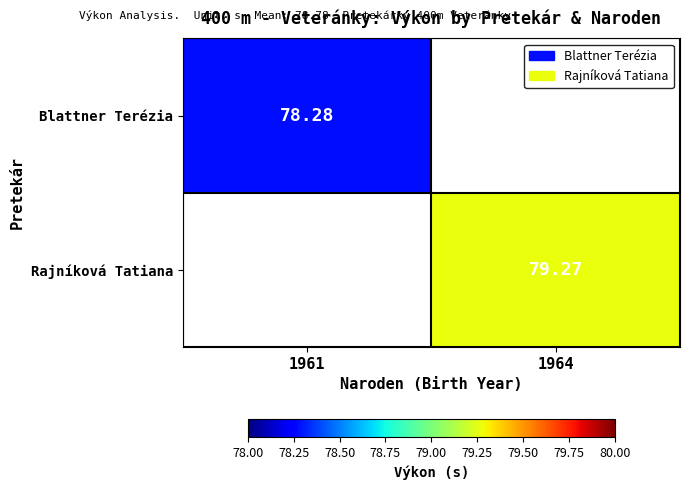

What is the maximum value shown in the chart?

79.3